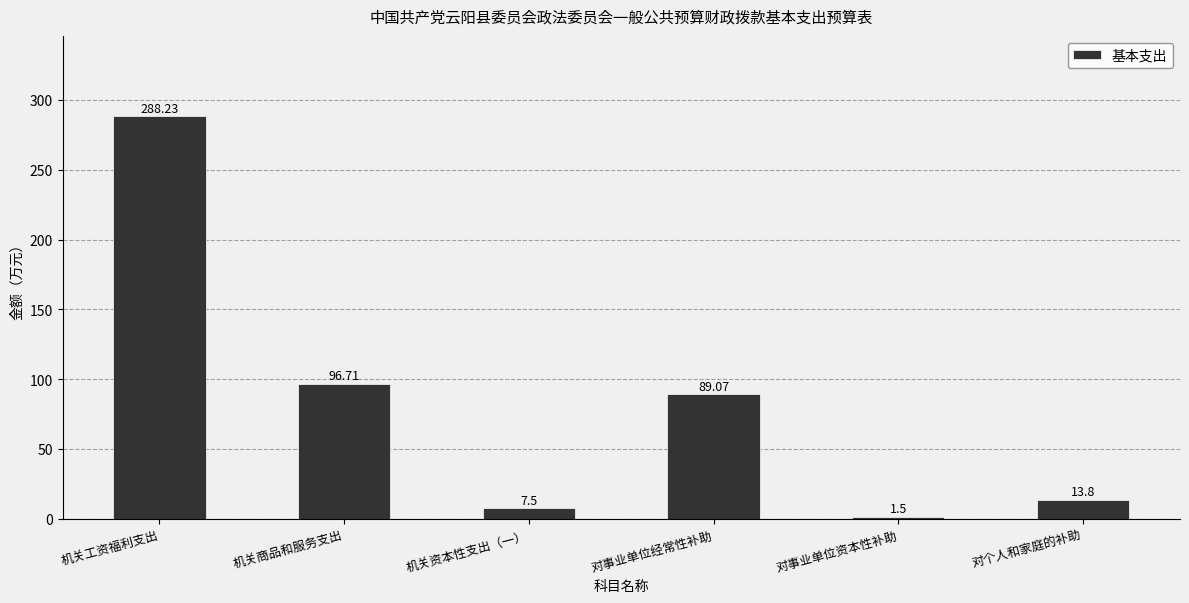

True or false: the data shows 129.0 at 机关工资福利支出.

False